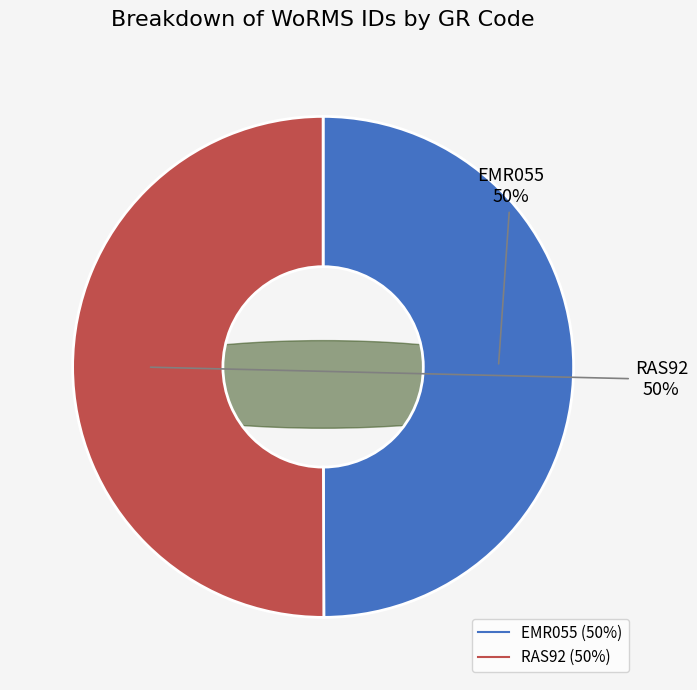

Which category has the biggest portion of the pie?

RAS92